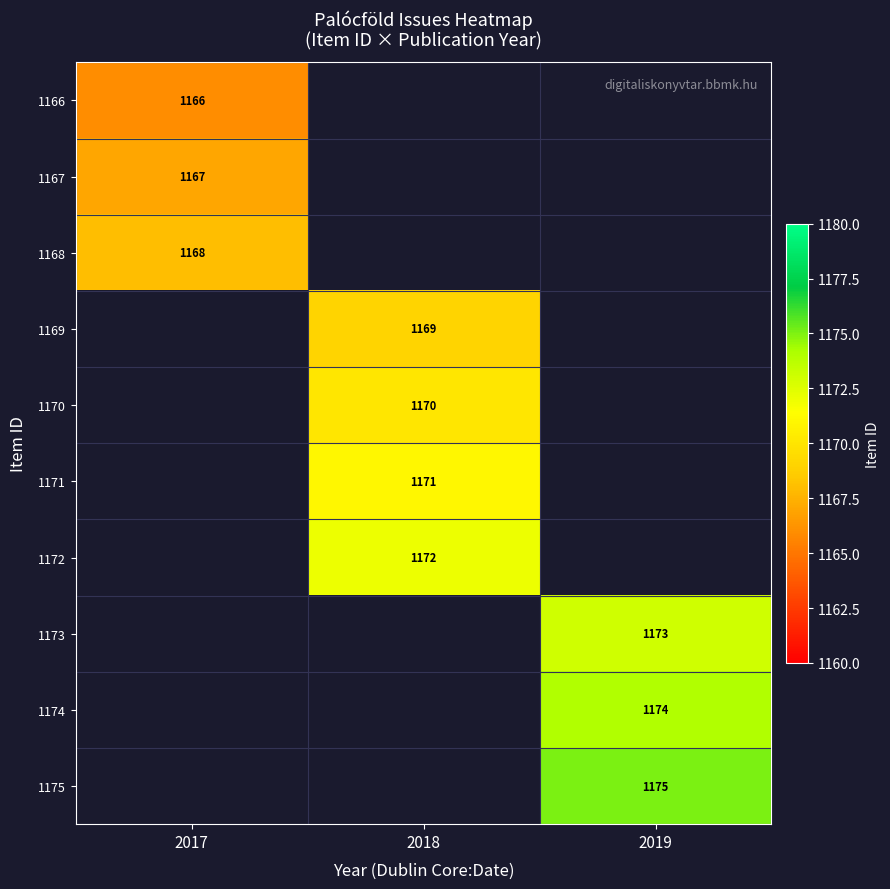

What is the greatest value displayed?

1175.0